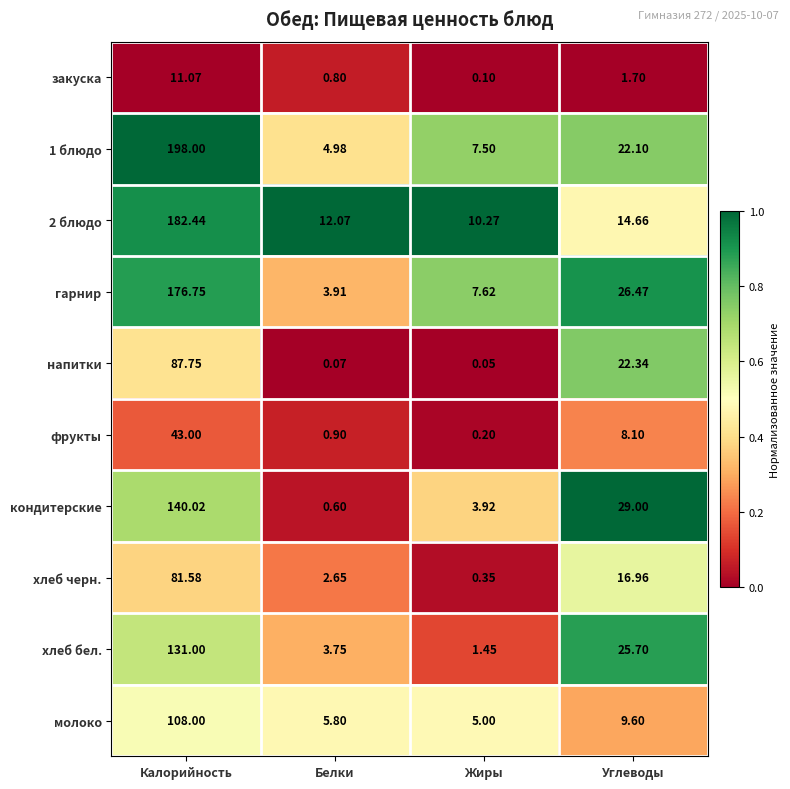

Where is 2 блюдо nearest to the value 96?

Углеводы